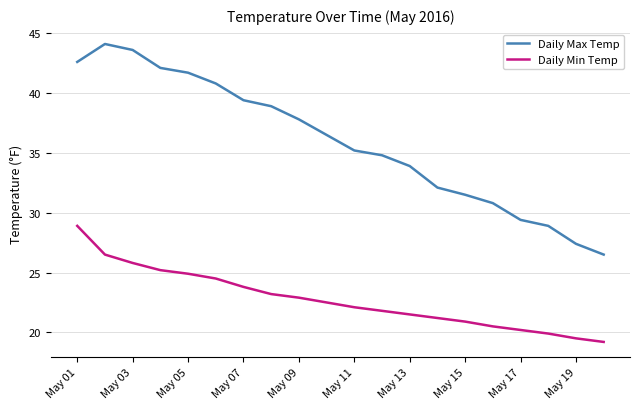

What is the difference between the maximum and minimum values in the Daily Min Temp series?

9.7